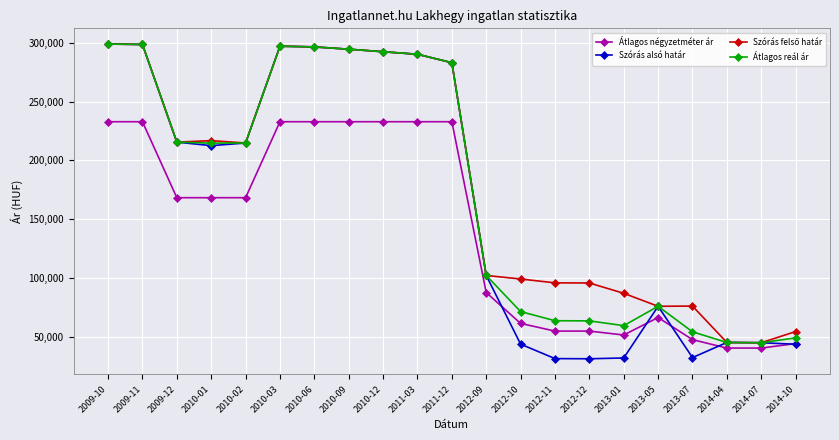

What is the total value across all series at 2010-06?

1122186